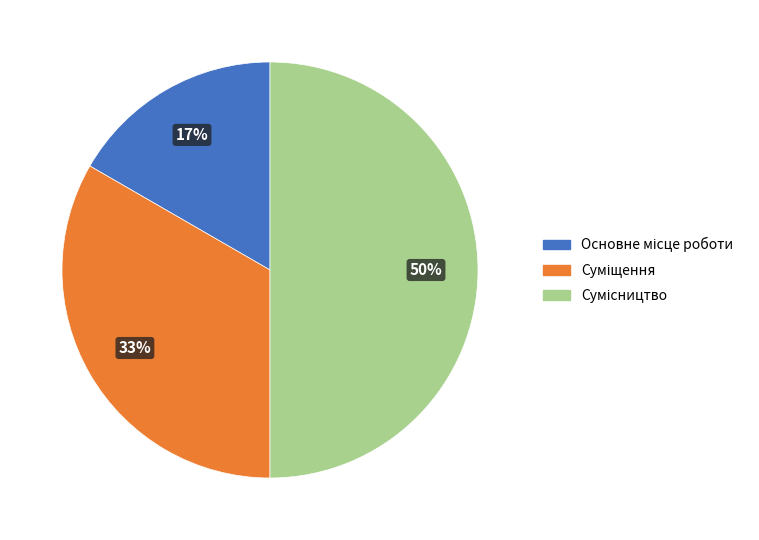

To the nearest percent, what is the average slice percentage?

33%